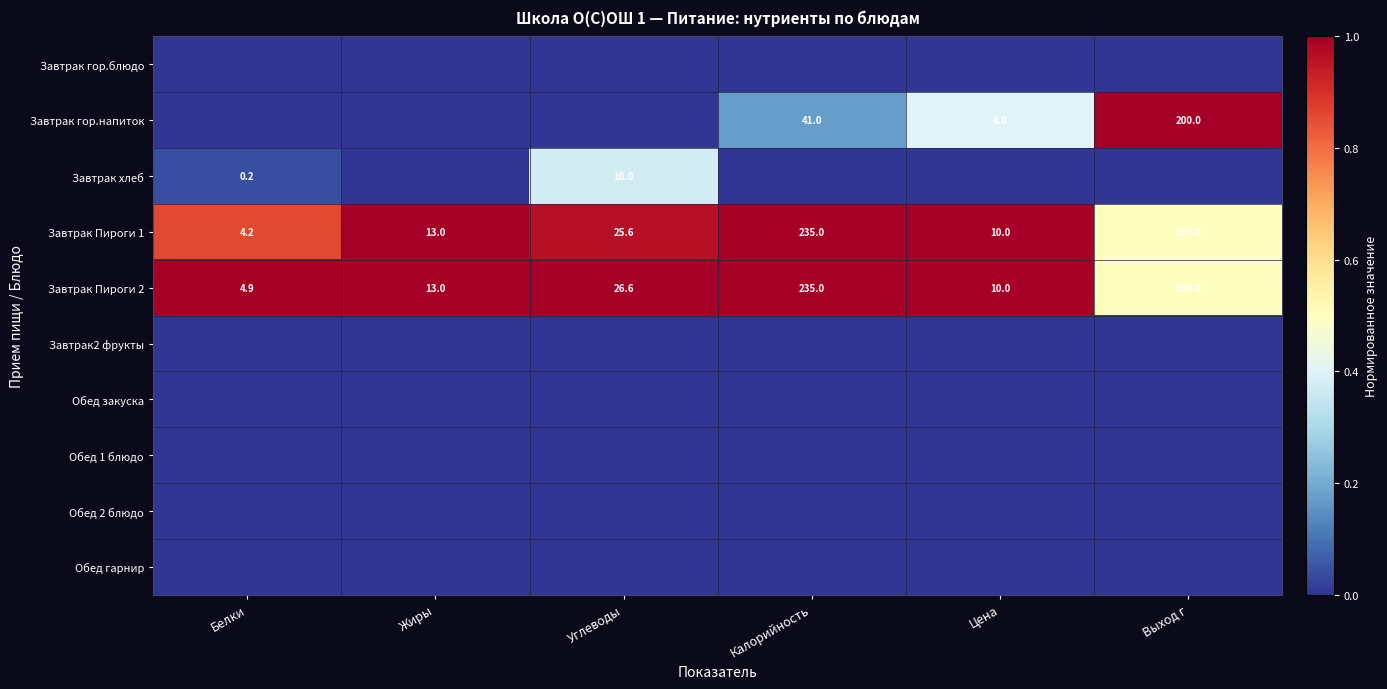

Where does the Завтрак Пироги 2 series first go above 26?

Углеводы